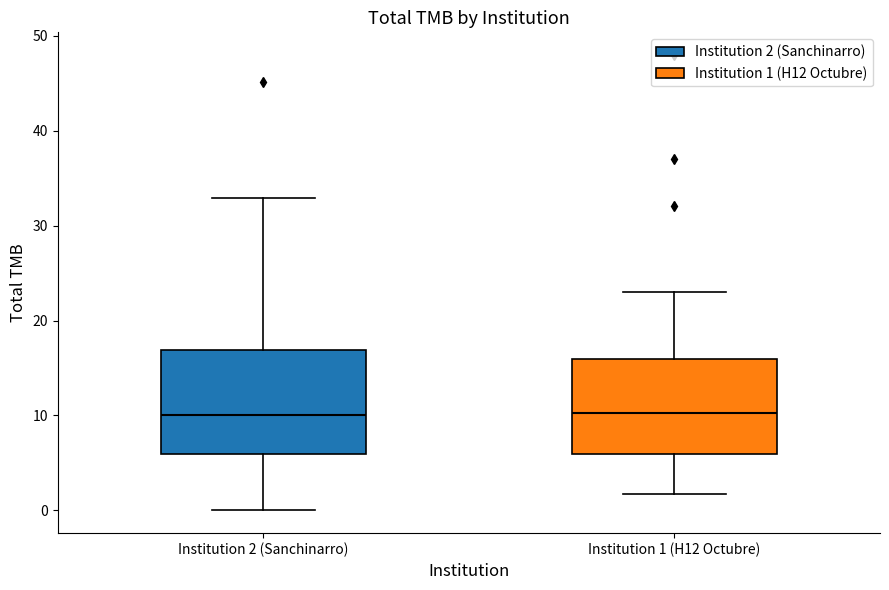

Reading left to right, read every box against the y-axis: the position of its median line, the range the box covers, and the ends of its whiskers. The values are not printed on the chart, so give them approximately, as read against the axis.

Institution 2 (Sanchinarro): median 10, box 6 to 17, whiskers 0 to 33
Institution 1 (H12 Octubre): median 10, box 6 to 16, whiskers 2 to 23